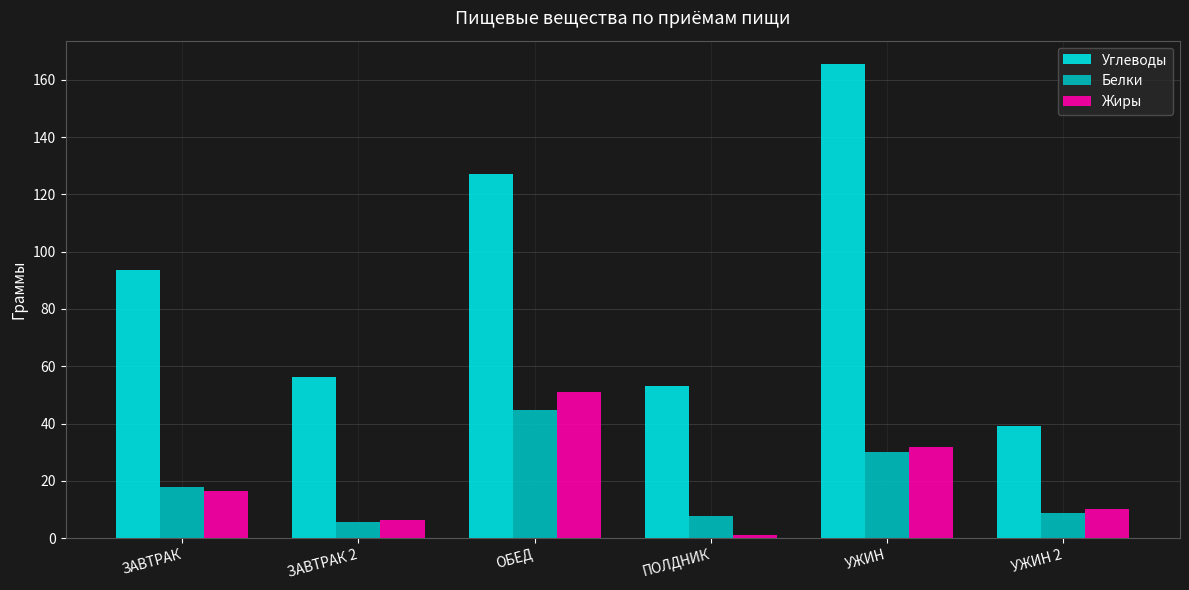

Rank the series by their maximum value, from highest to lowest.

Углеводы, Жиры, Белки